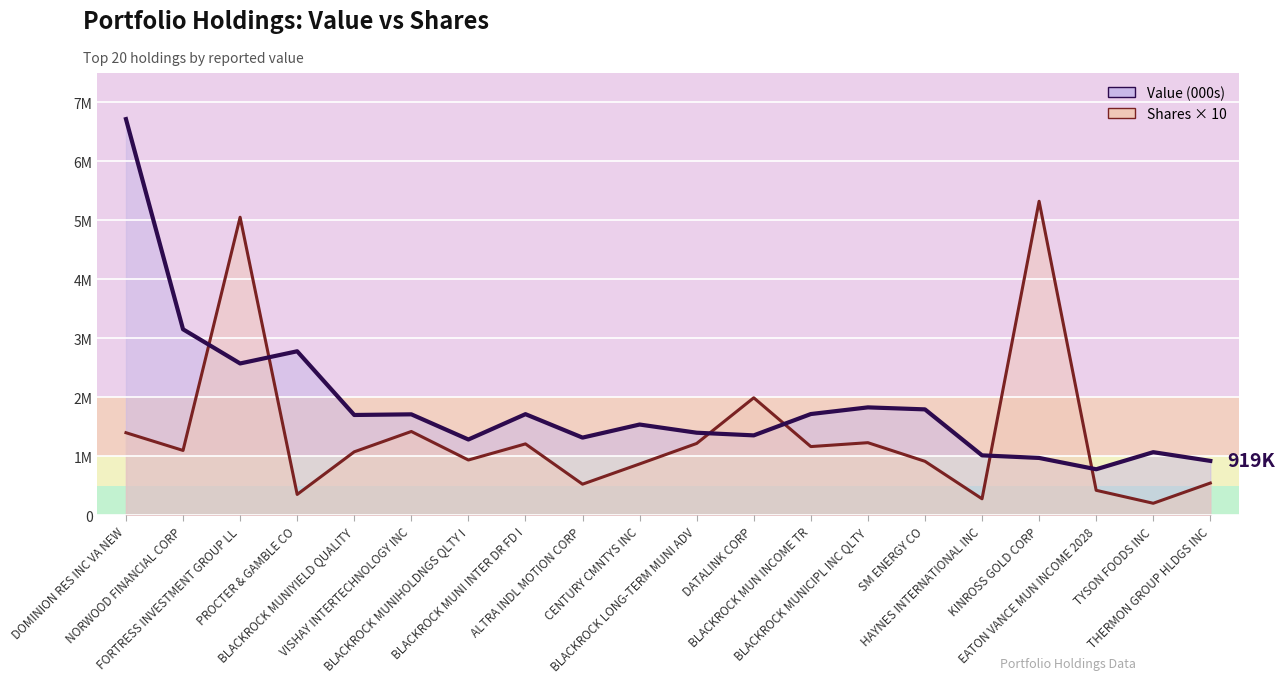

Which label corresponds to the largest value in the chart?

DOMINION RES INC VA NEW